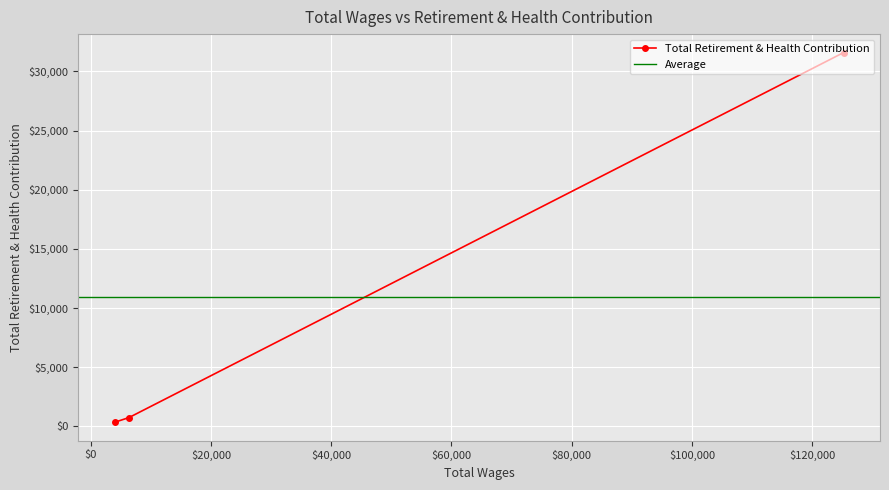

How many lines are shown in the chart?

1